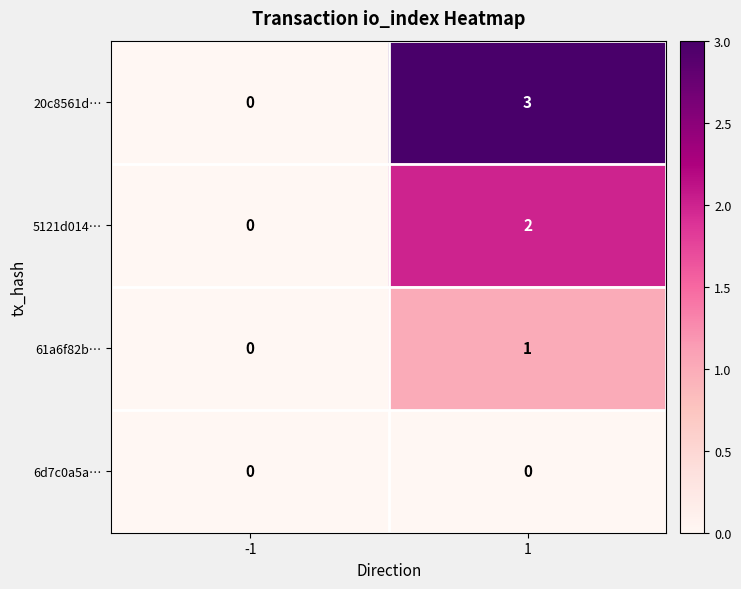

What is the maximum value shown in the chart?

3